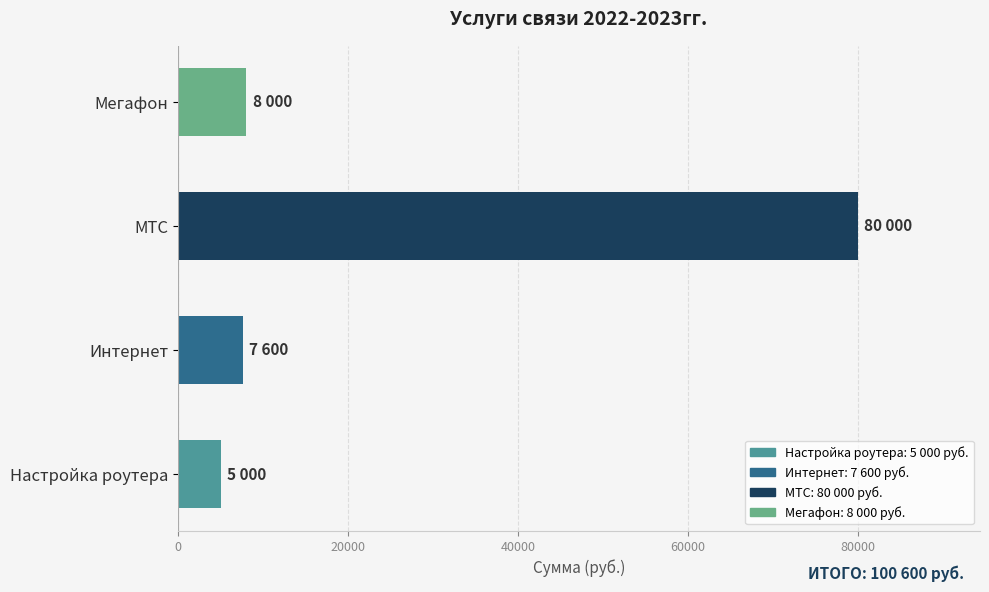

How many series are shown in this chart?

1